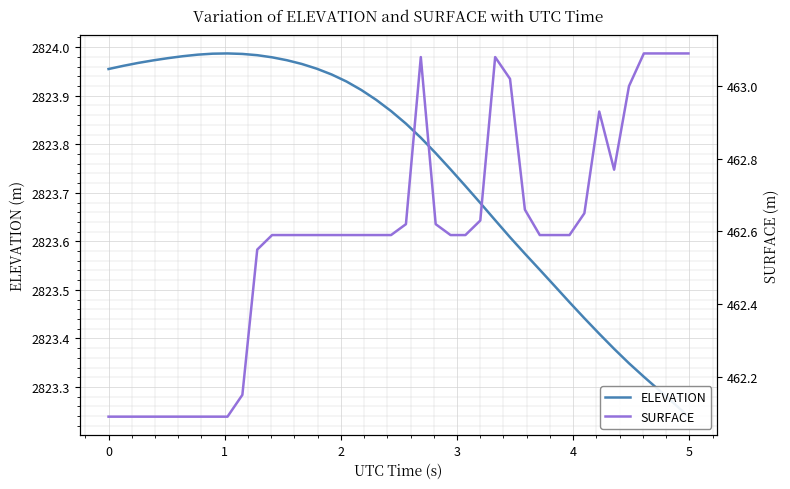

True or false: ELEVATION and SURFACE cross at least once.

False